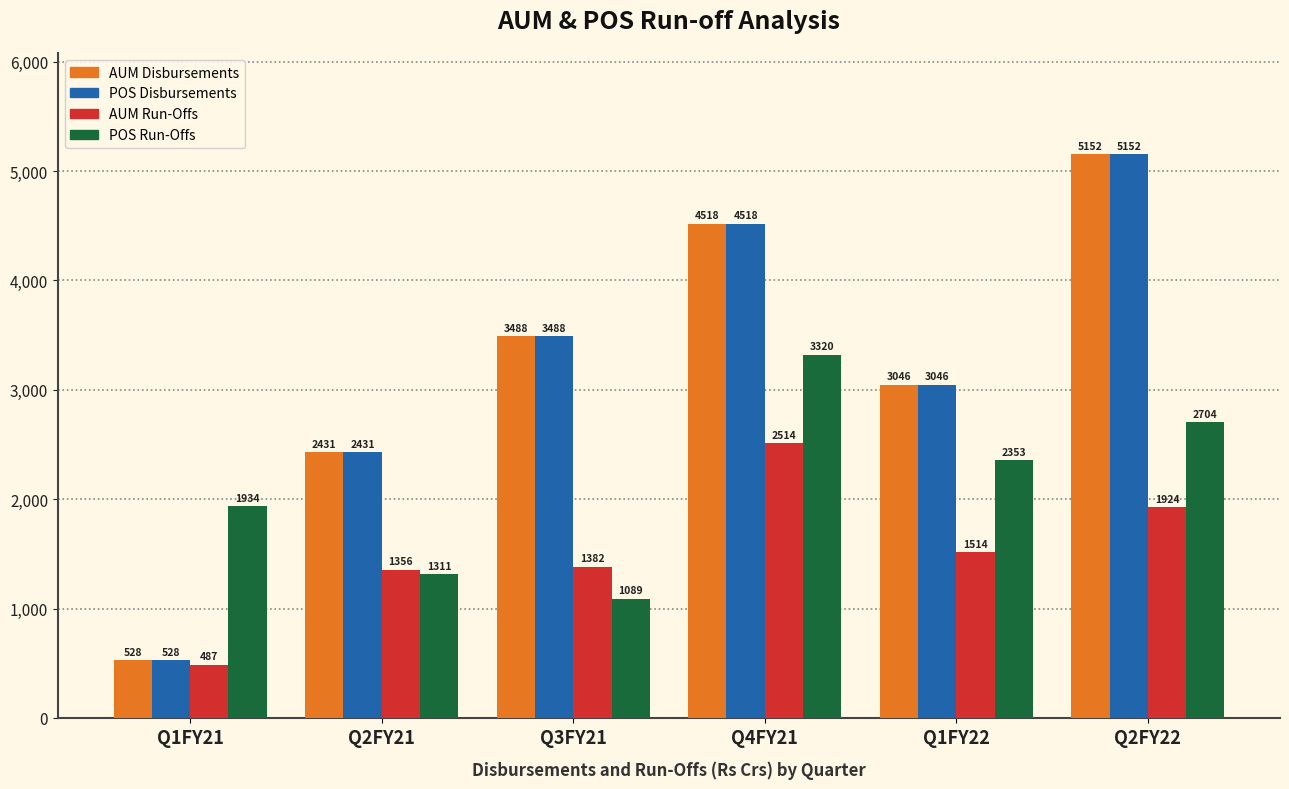

What is the spread (max minus min) of values at Q1FY22?

1532.0